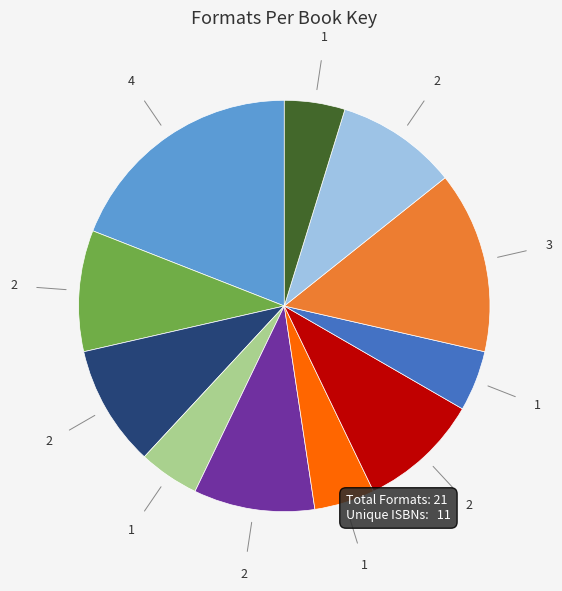

How many slices are in this pie chart?

11